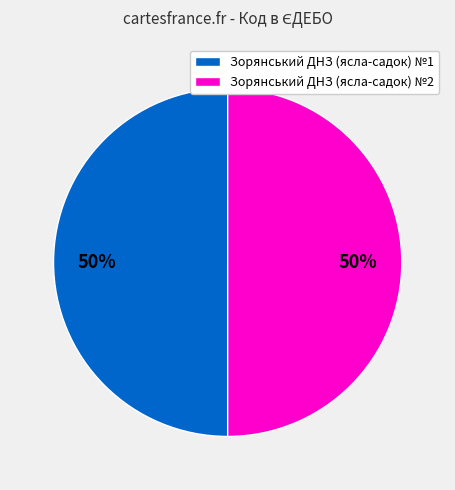

To the nearest percent, what percentage of the pie is Зорянський ДНЗ (ясла-садок) №1?

50%